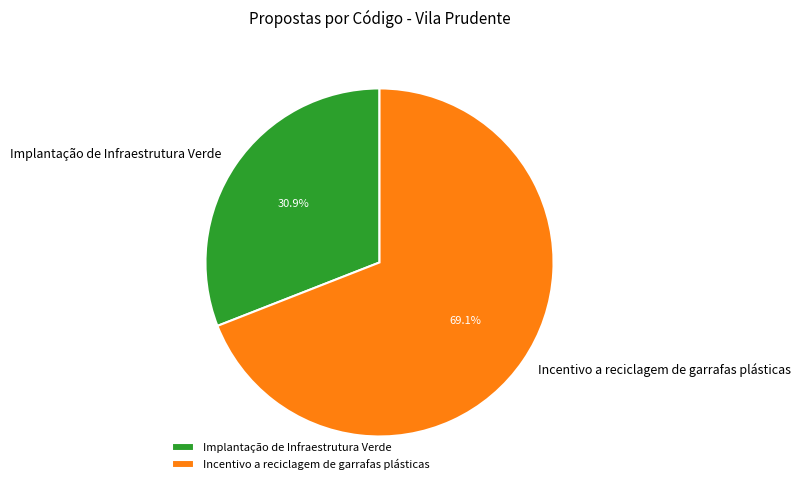

Which slice is the largest?

Incentivo a reciclagem de garrafas plásticas